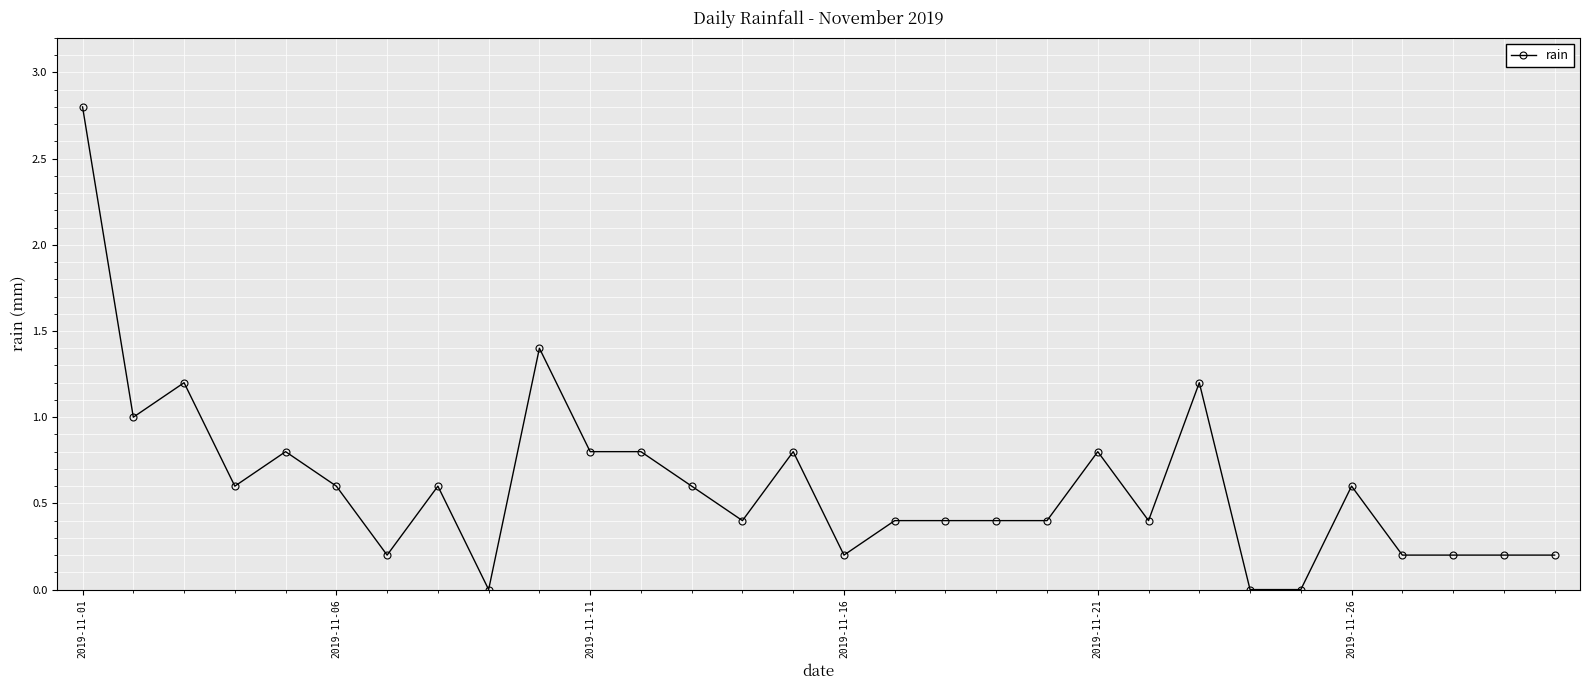

What is the value of the 10th point from the left?

1.4